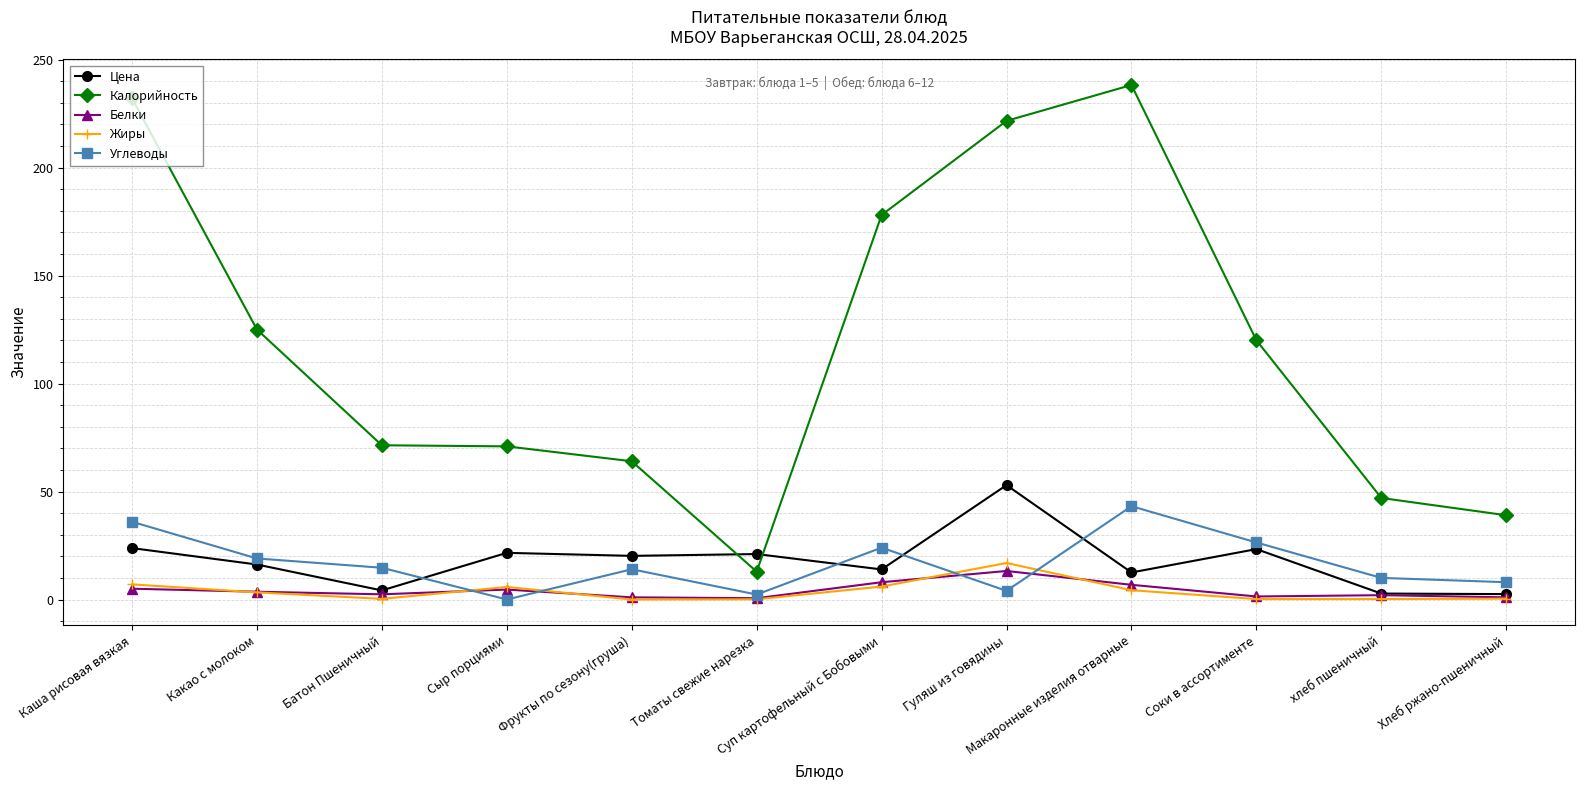

Which series has the largest total across all categories?

Калорийность